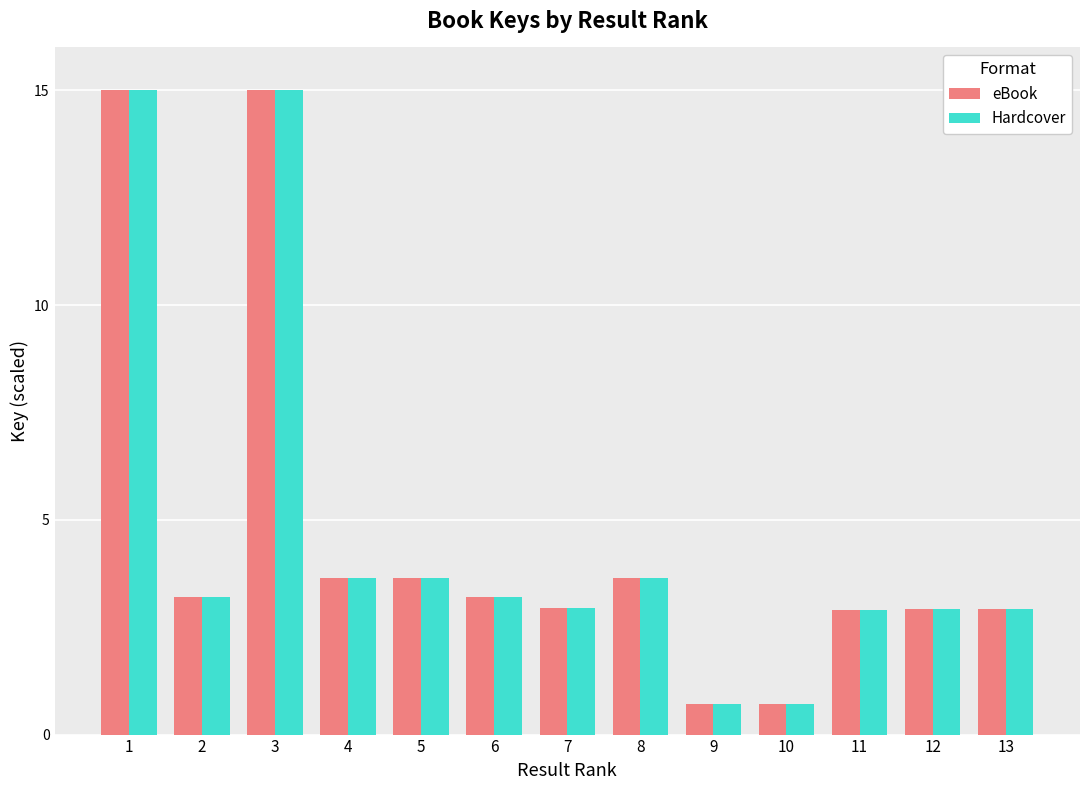

Reading left to right, extract all data points from this chart.

eBook: 1=15.0	2=3.2	3=15.0	4=3.6	5=3.6	6=3.2	7=2.9	8=3.6	9=0.7	10=0.7	11=2.9	12=2.9	13=2.9
Hardcover: 1=15.0	2=3.2	3=15.0	4=3.6	5=3.6	6=3.2	7=2.9	8=3.6	9=0.7	10=0.7	11=2.9	12=2.9	13=2.9